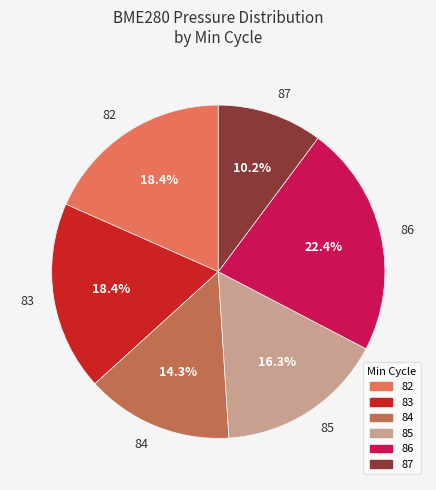

To the nearest percent, what percentage of the pie is 82?

18%